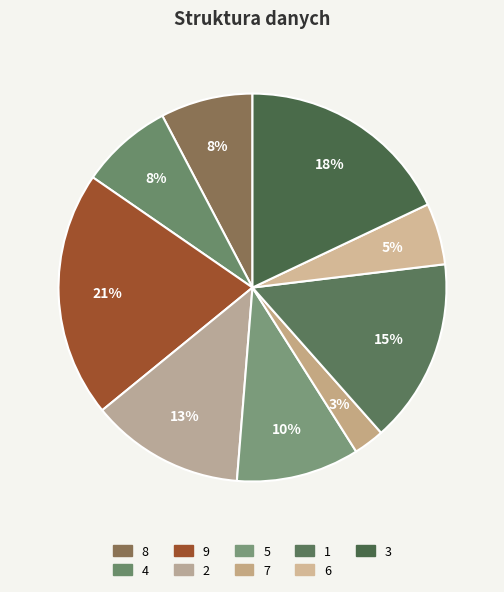

To the nearest percent, what is the difference between the largest and smallest slice percentages?

18%